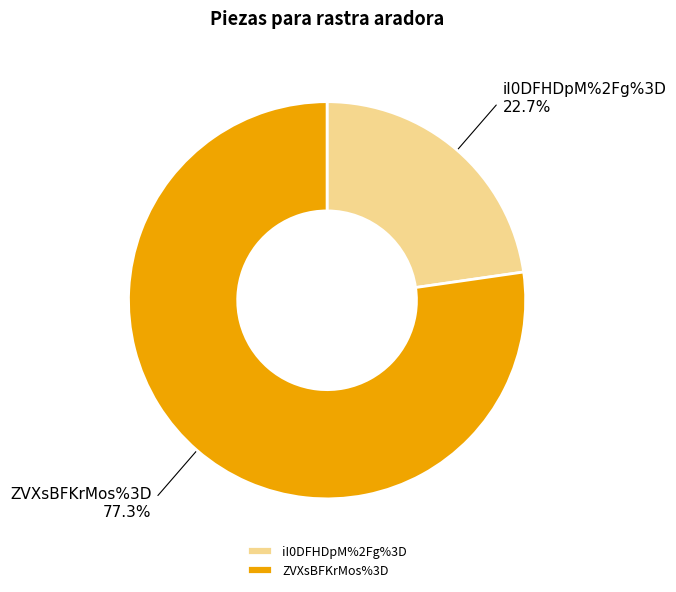

What is the smallest slice in the pie chart?

iI0DFHDpM%2Fg%3D